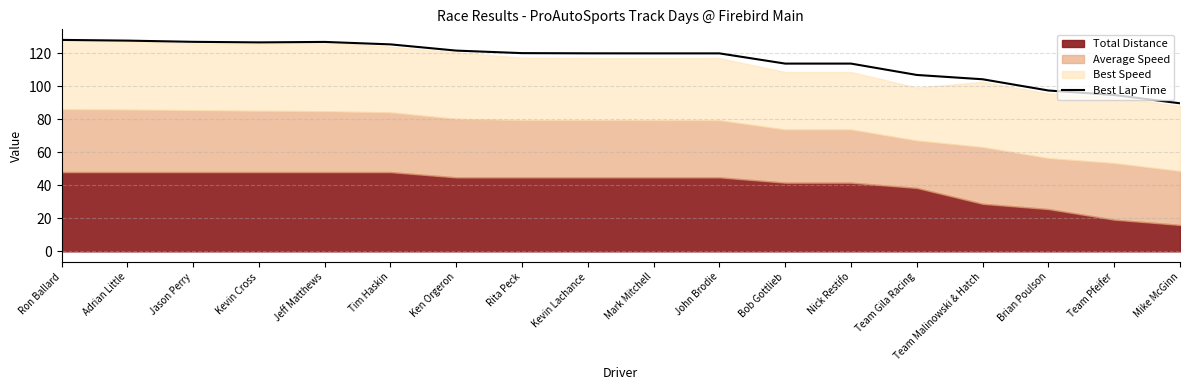

Read the value at Tim Haskin.

125.3